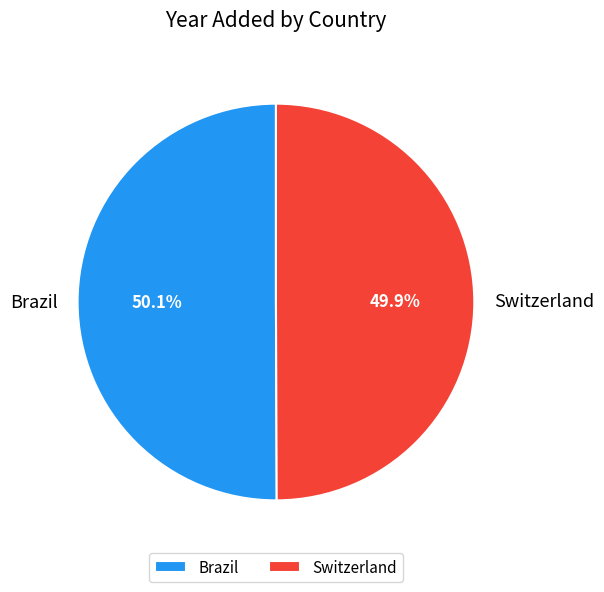

How many slices are in this pie chart?

2